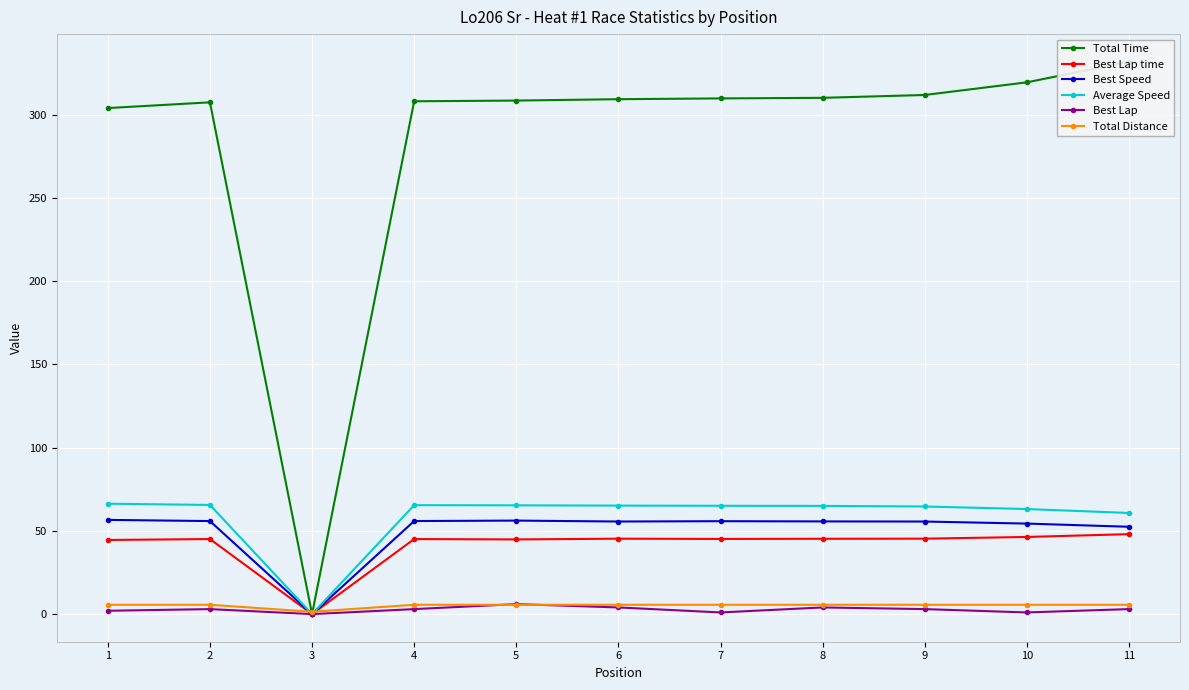

The value of Best Speed at 8 is 55.7. True or false?

True